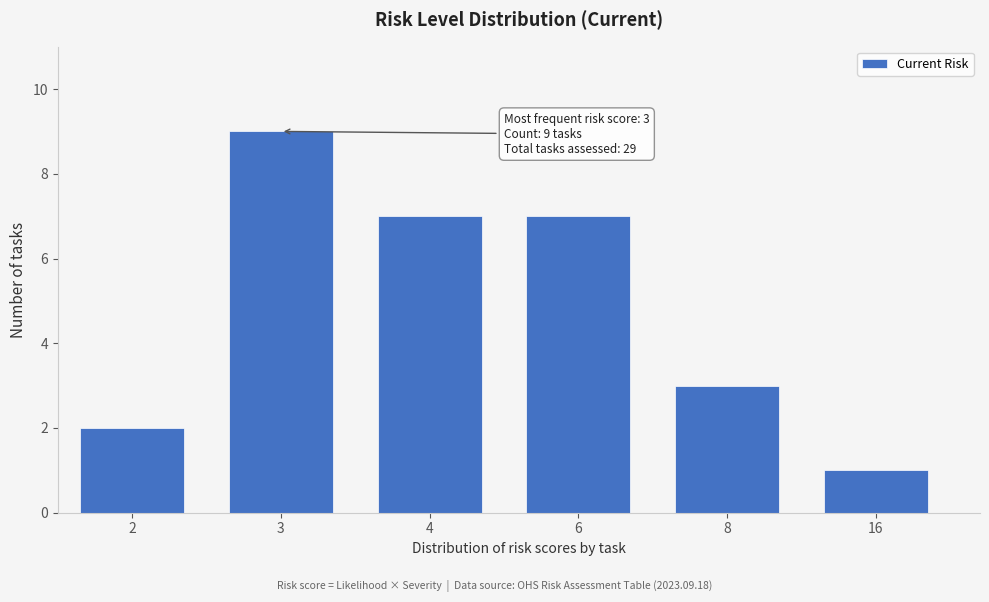

Reading right to left, extract all data points from this chart.

16=1	8=3	6=7	4=7	3=9	2=2